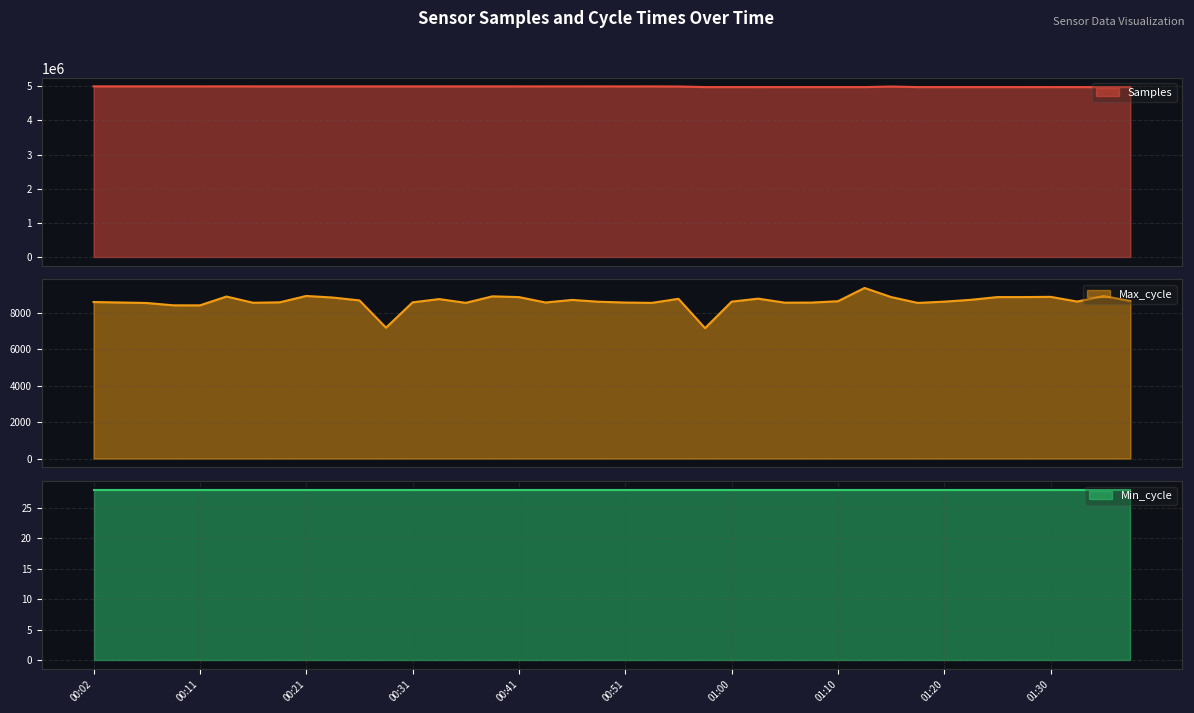

What is the label of the 9th point from the right?

01:18